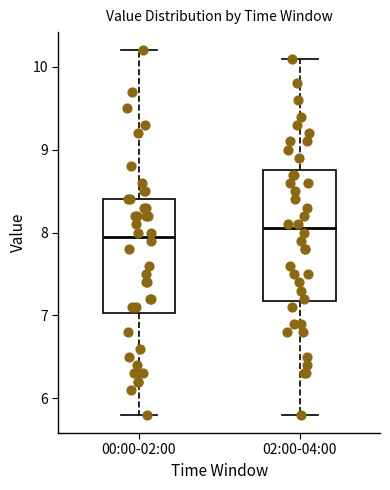

Reading left to right, transcribe this box plot: for each box, give where its median line is, the range the box spans, and where its two whiskers end, as read against the y-axis. The values are not printed on the chart, so give them approximately, as read against the axis.

00:00-02:00: median 8.0, box 7.0 to 8.4, whiskers 5.8 to 10.2
02:00-04:00: median 8.1, box 7.2 to 8.8, whiskers 5.8 to 10.1